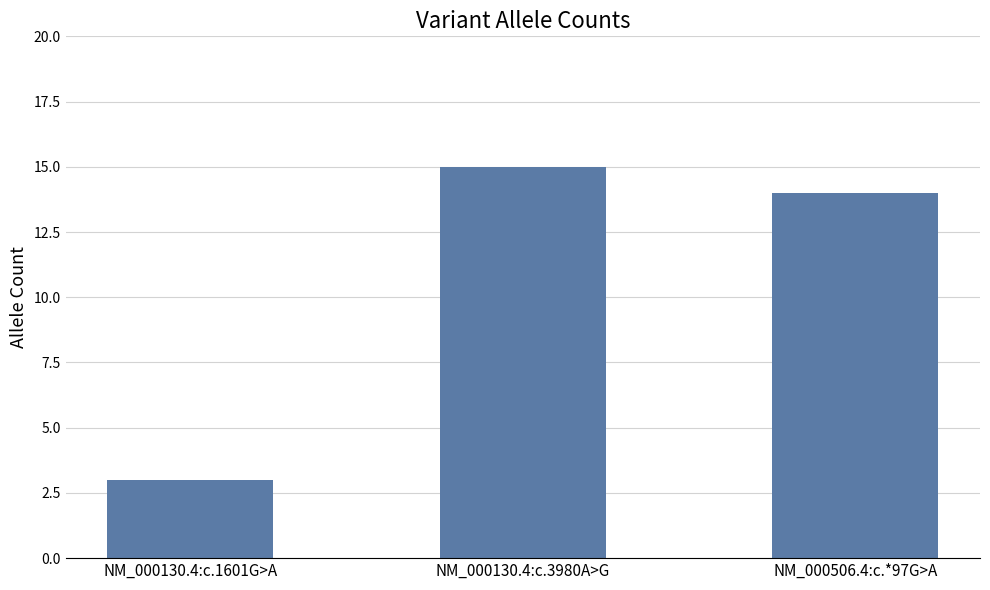

List the labels in order of value, largest first.

NM_000130.4:c.3980A>G, NM_000506.4:c.*97G>A, NM_000130.4:c.1601G>A